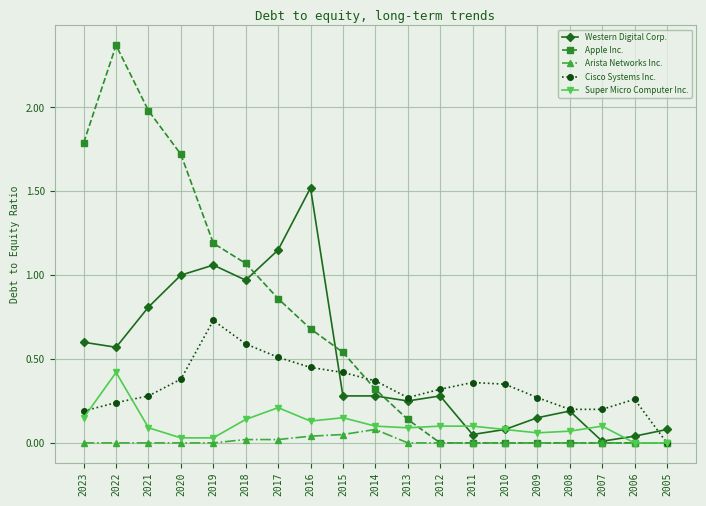

Where do Cisco Systems Inc. and Western Digital Corp. first cross each other?

2016 and 2015